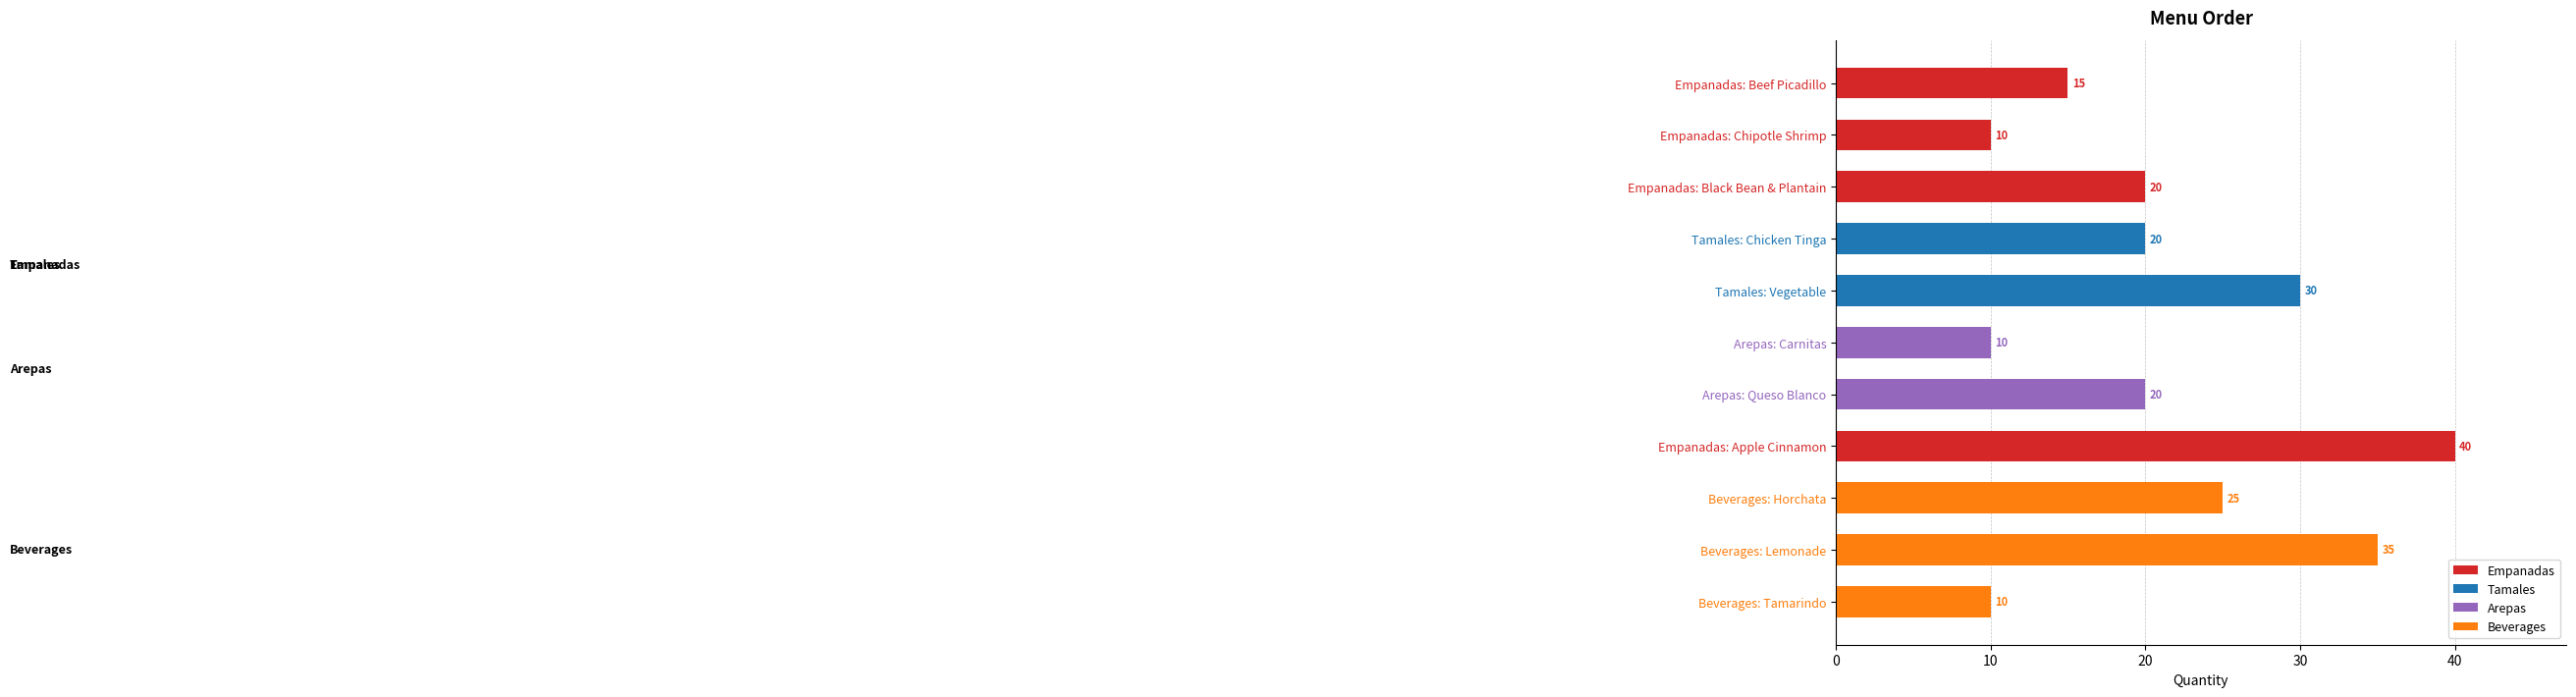

At which category does the chart reach its peak across all series?

Empanadas: Apple Cinnamon